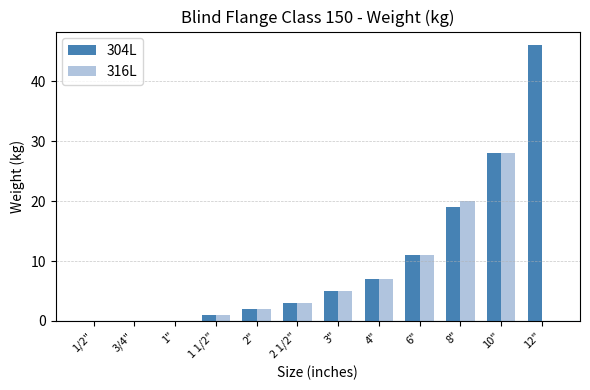

At which category is the sum across all series the highest?

10"